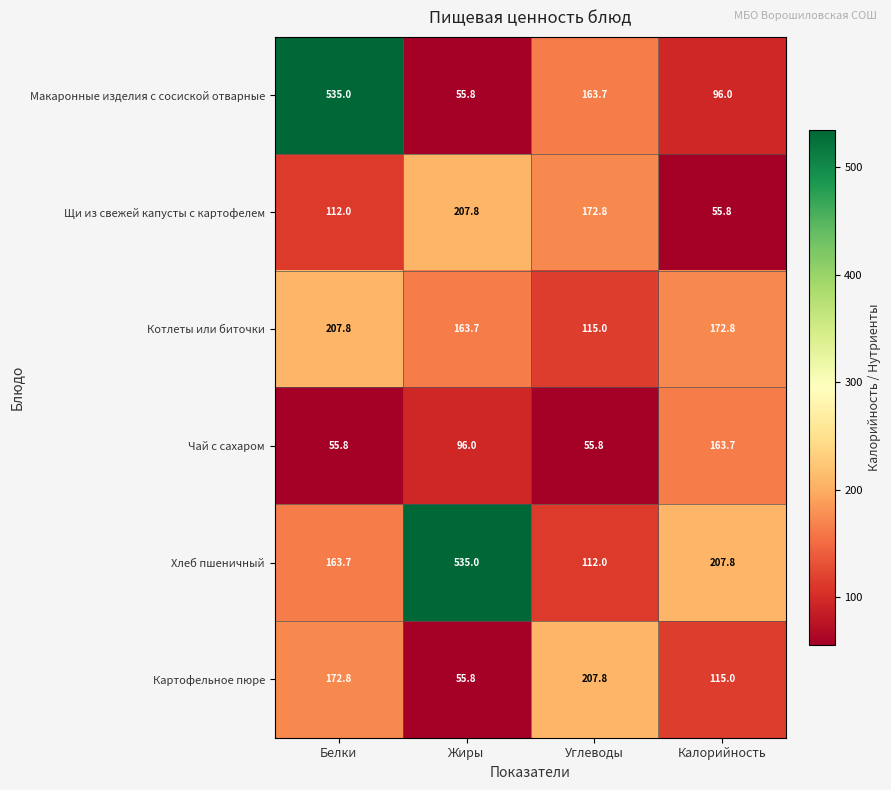

Count the number of categories in the chart.

4